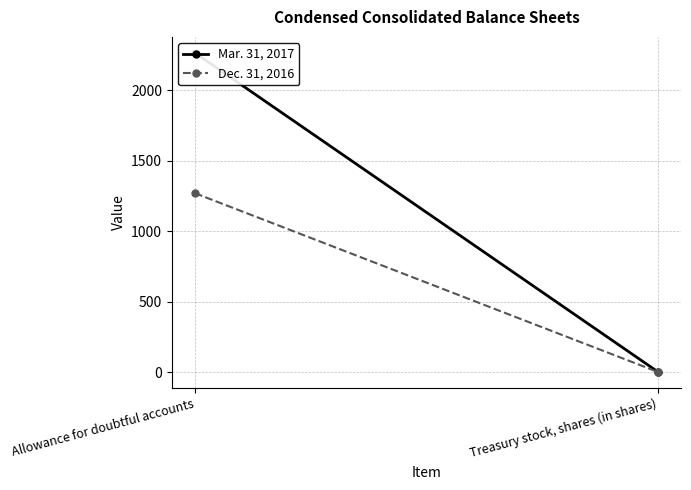

Where is Dec. 31, 2016 nearest to the value 634?

Treasury stock, shares (in shares)